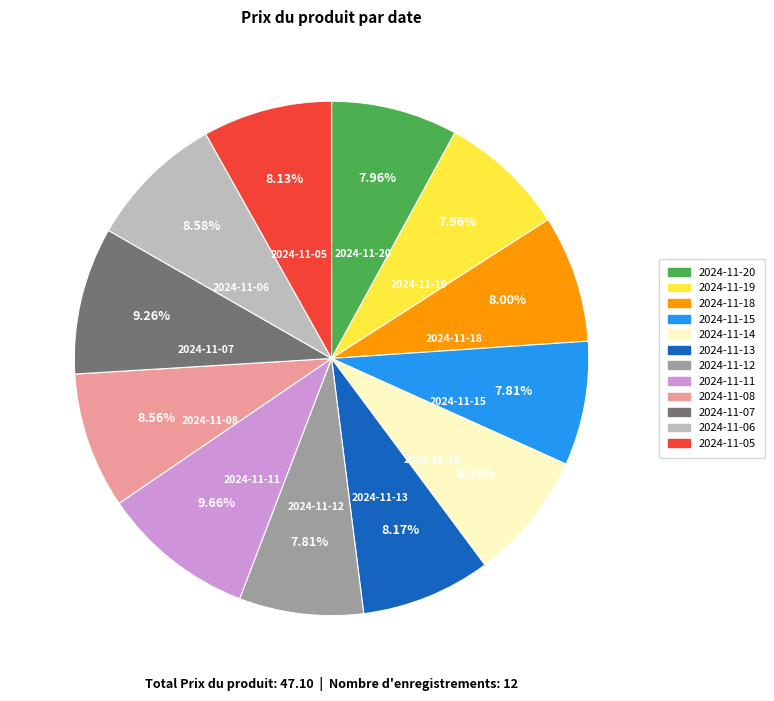

Which has a higher value, 2024-11-07 or 2024-11-19?

2024-11-07